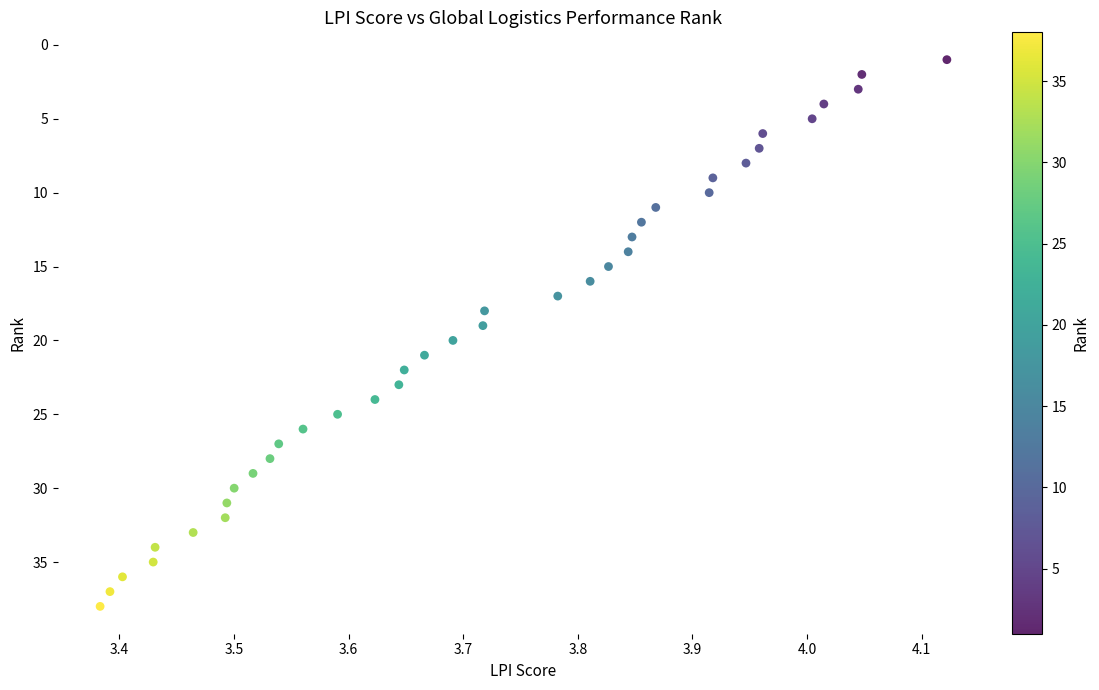

What is the range of Y values (max minus min)?

37